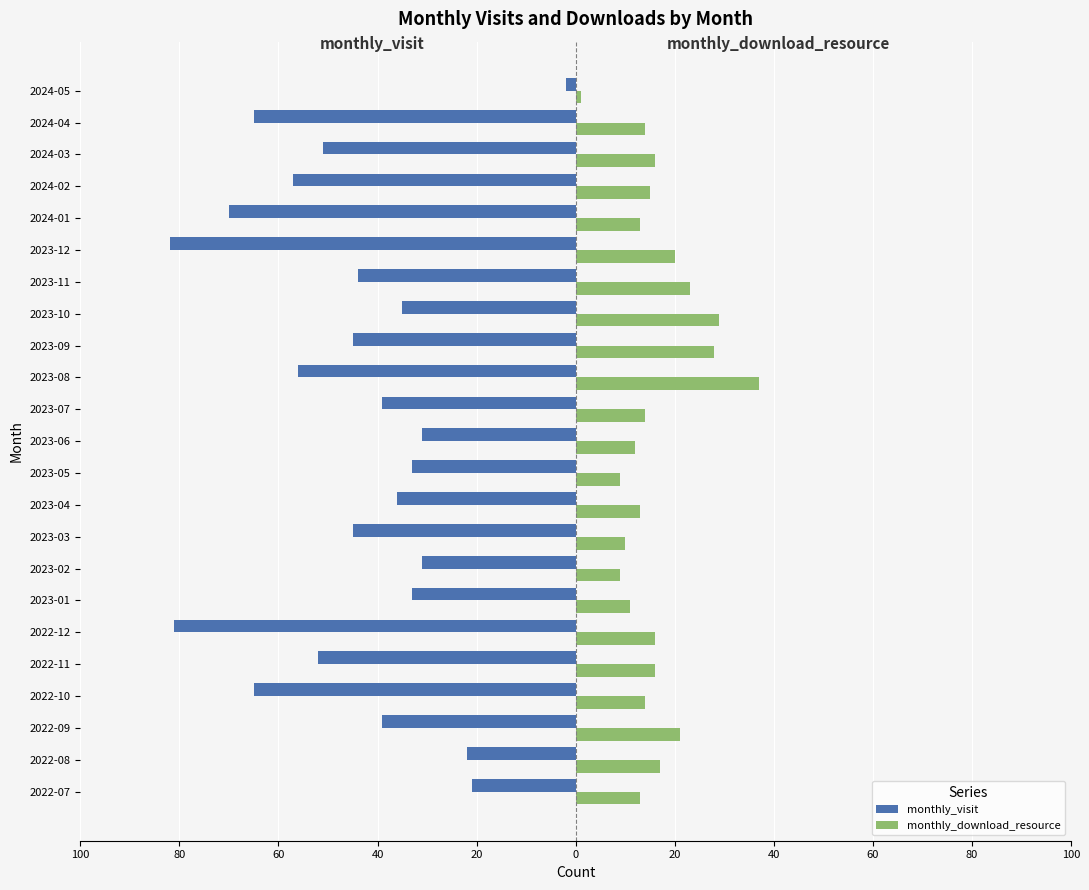

What are all the series names shown in the legend?

monthly_visit, monthly_download_resource